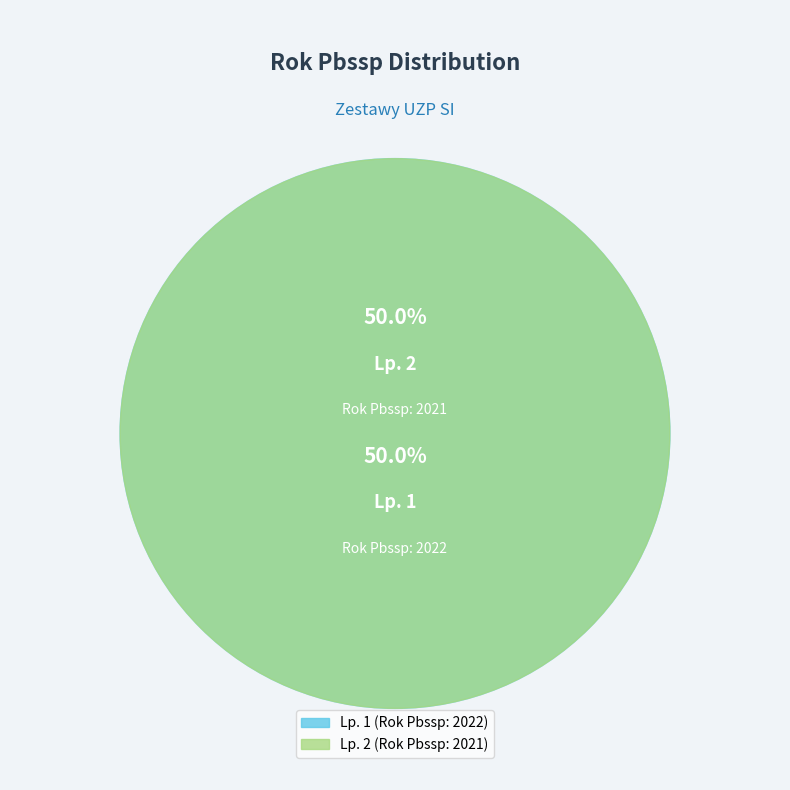

Rank the categories by value from lowest to highest.

2, 1